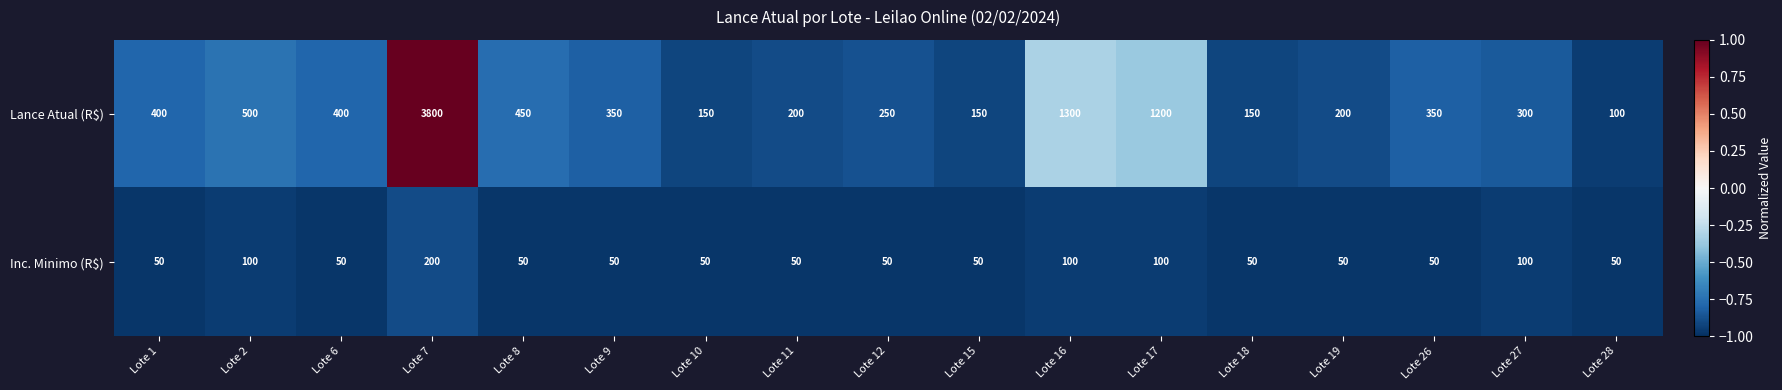

Which series has the largest range (max minus min)?

Lance Atual (R$)